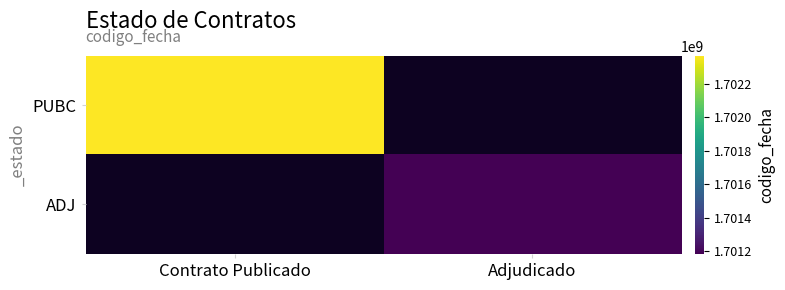

True or false: PUBC has a value of 619311245.0 at Contrato Publicado.

False